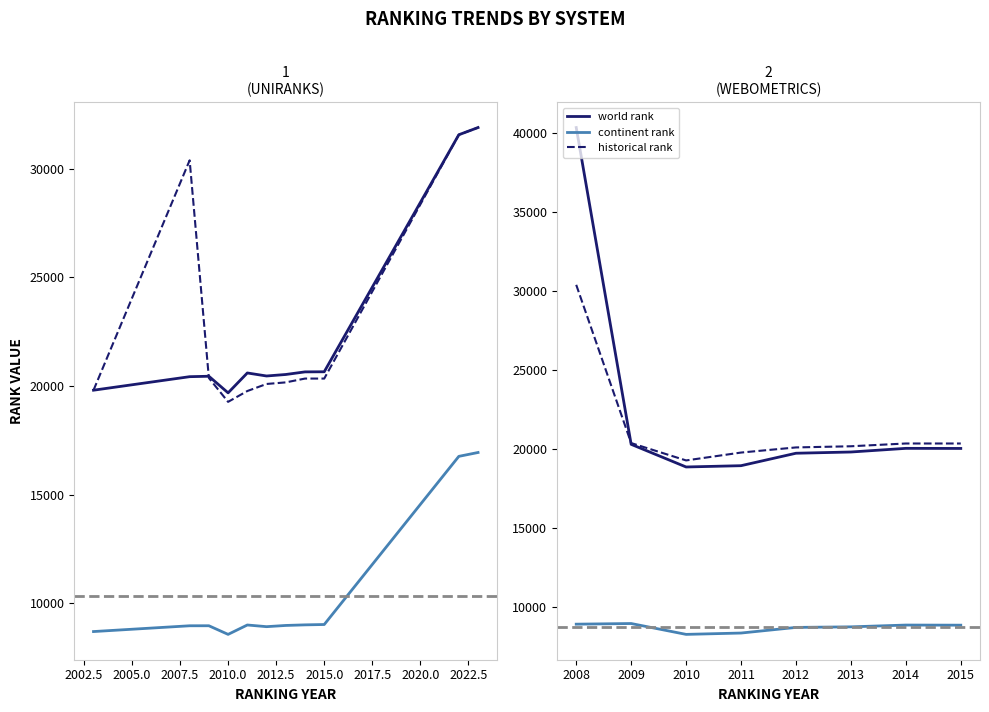

The value of world rank at 2012 is 4434.0. True or false?

False